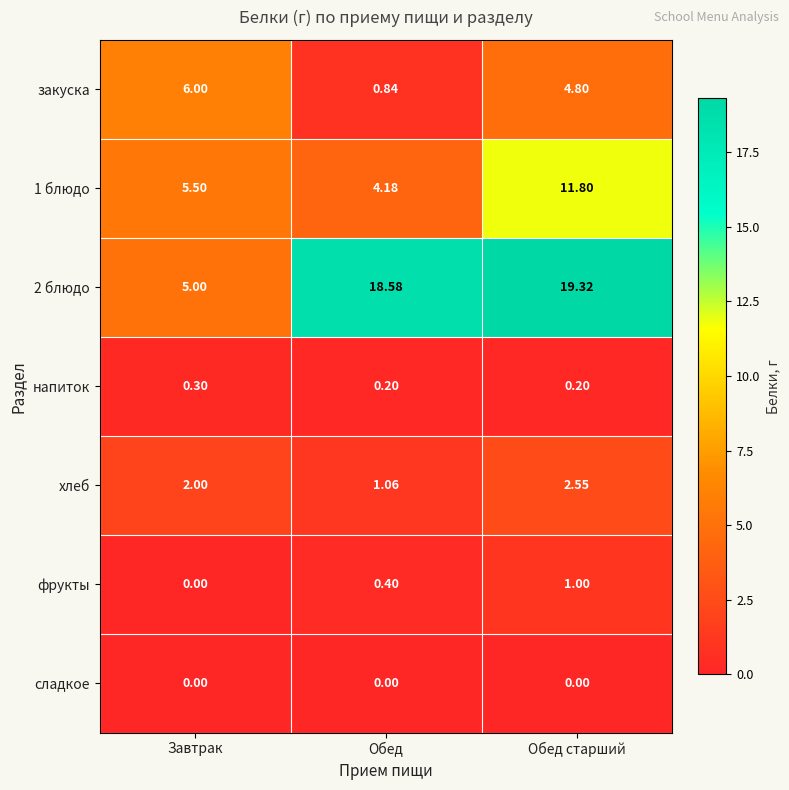

How many series are shown in this chart?

7